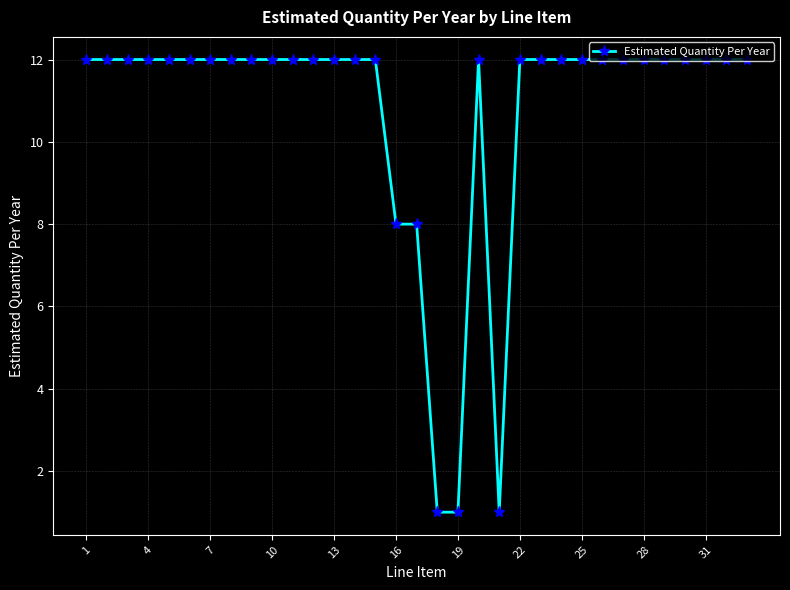

What is the average value?

11